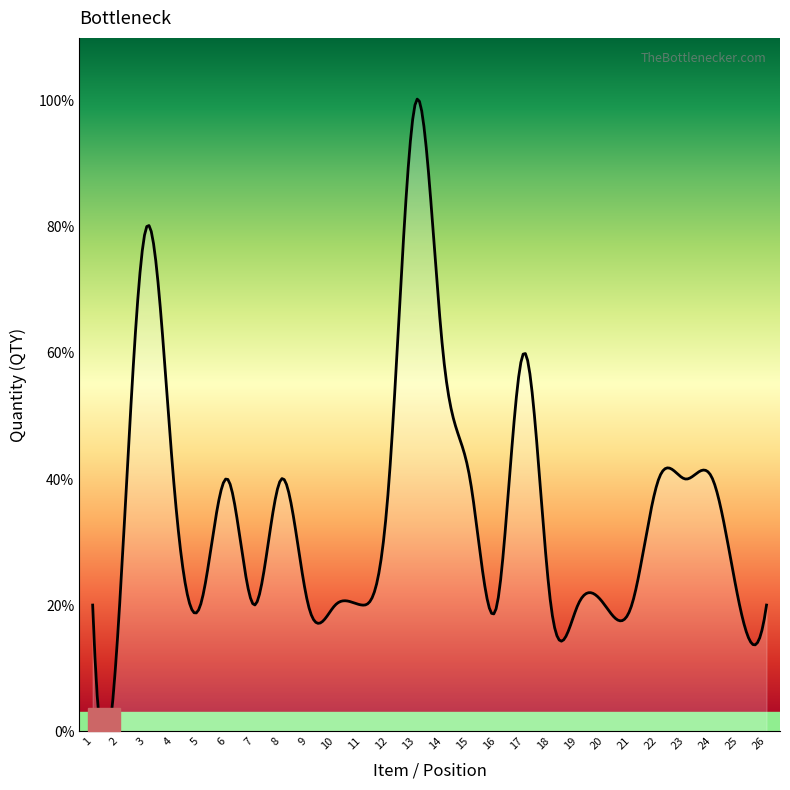

True or false: the data has more than 0 interior local peaks.

True